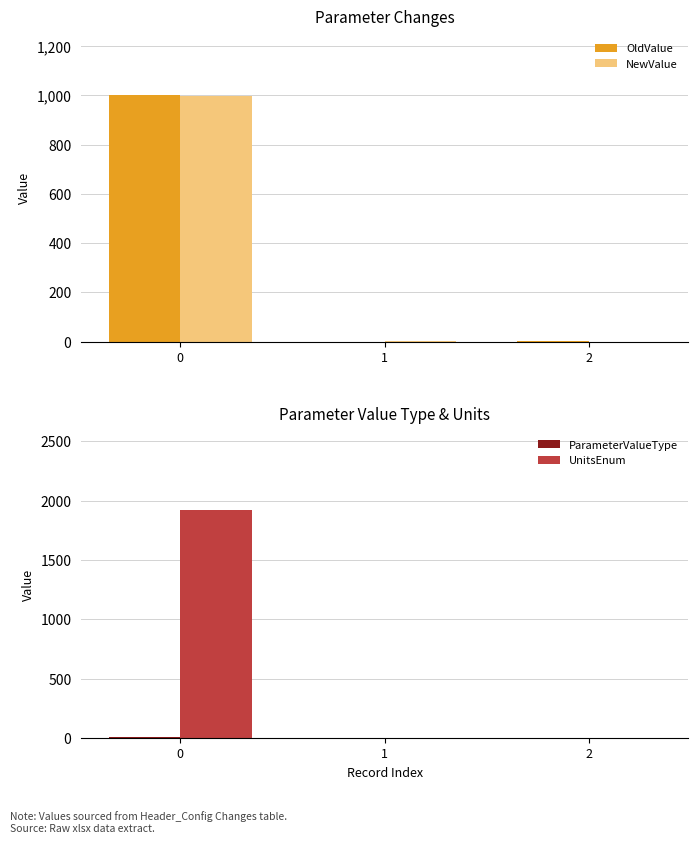

Between 0 and 1, which series saw the biggest shift?

UnitsEnum